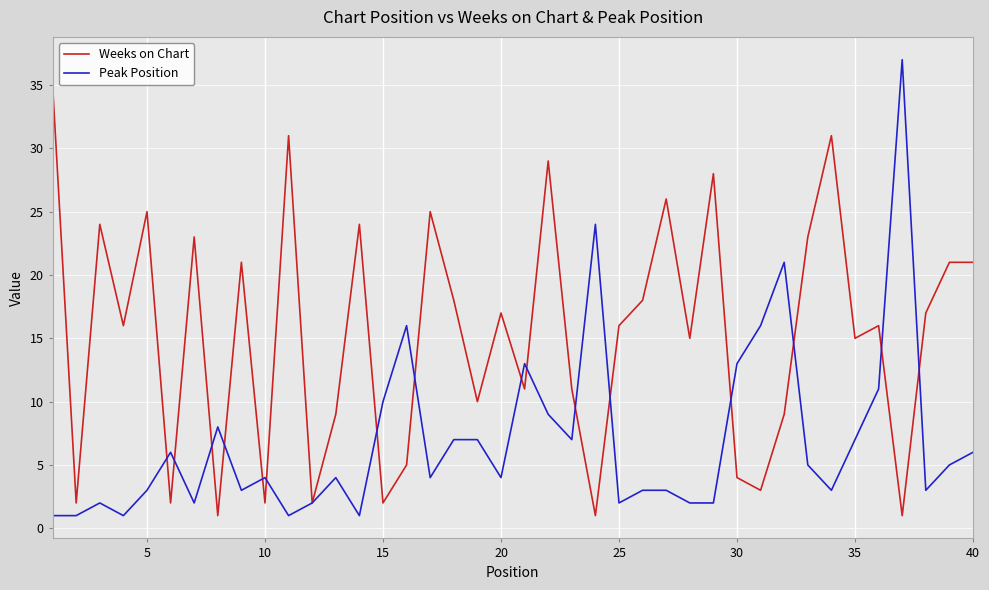

List the series in order of their peak value, lowest first.

Weeks on Chart, Peak Position